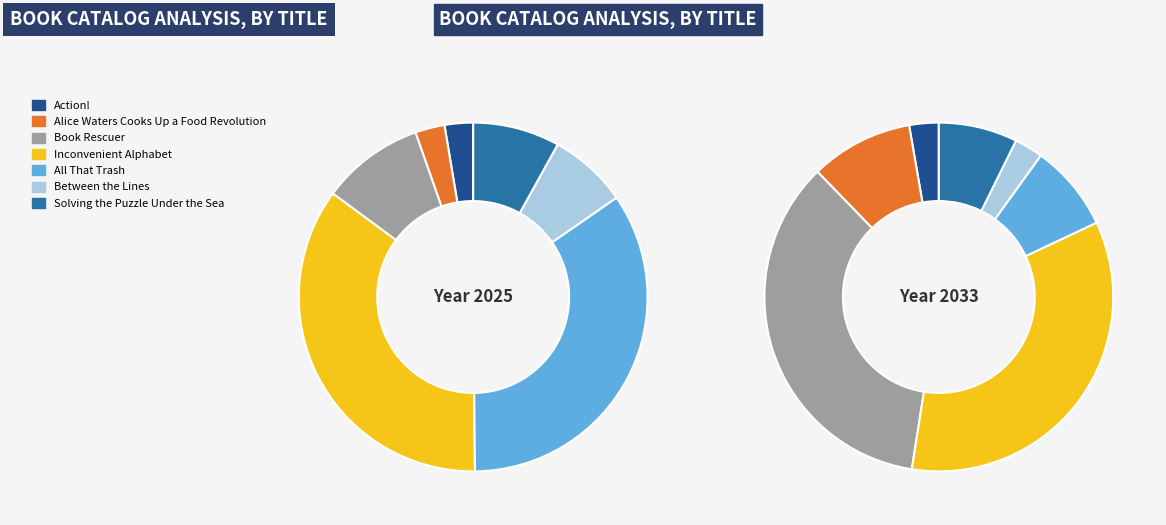

Which category has the biggest portion of the pie?

Inconvenient Alphabet